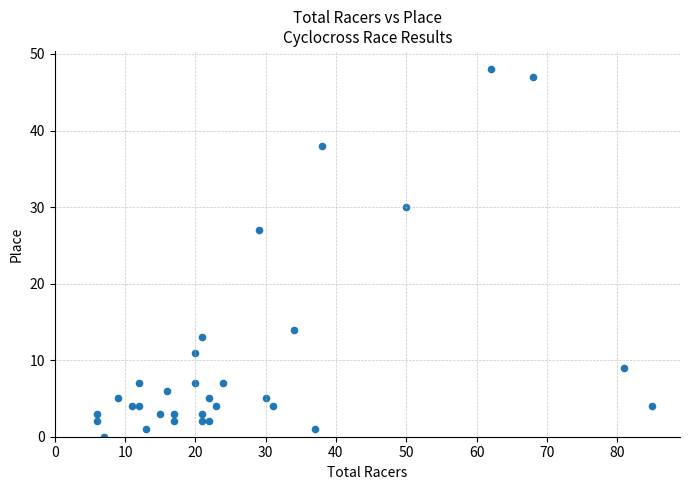

What Y value in the scatter plot is closest to 24?

27